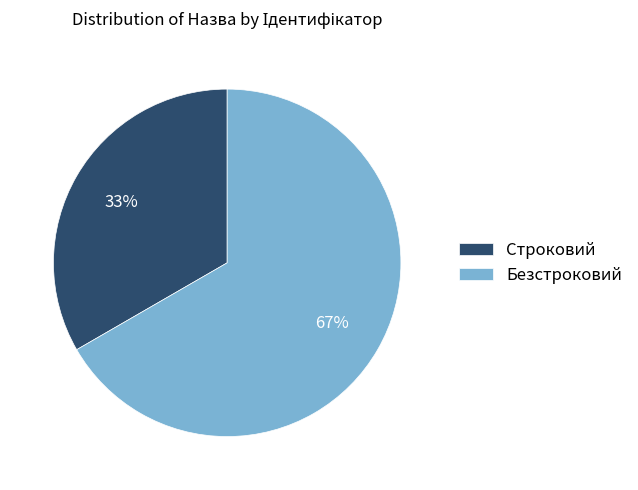

Which category has the smallest portion of the pie?

Строковий